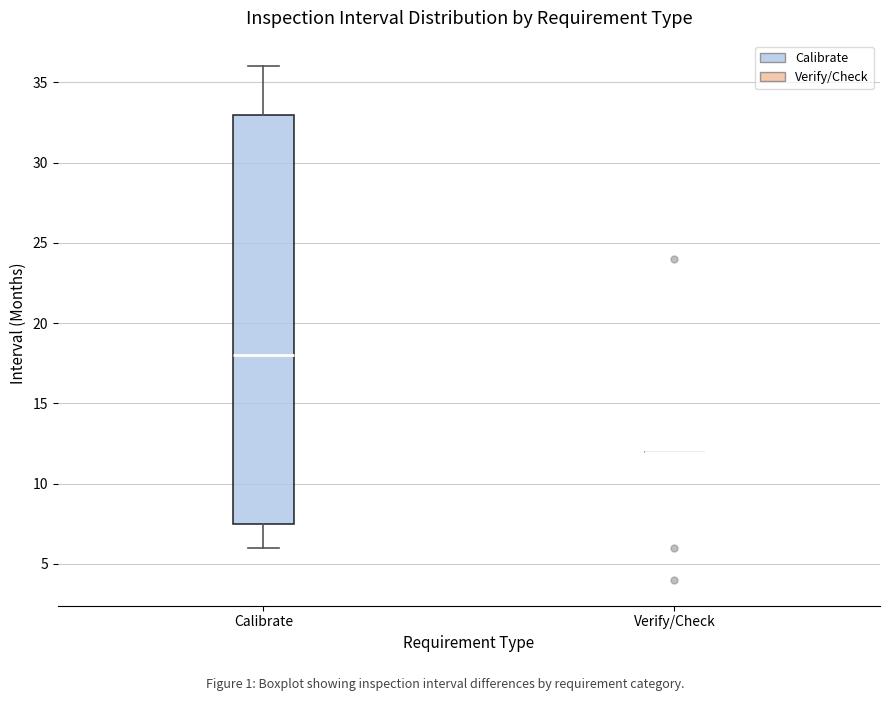

Reading left to right, transcribe this box plot: for each box, give where its median line is, the range the box spans, and where its two whiskers end, as read against the y-axis. The values are not printed on the chart, so give them approximately, as read against the axis.

Calibrate: median 18.0, box 7.5 to 33.0, whiskers 6.0 to 36.0
Verify/Check: box collapsed to a line at 12.0, whiskers 12.0 to 12.0